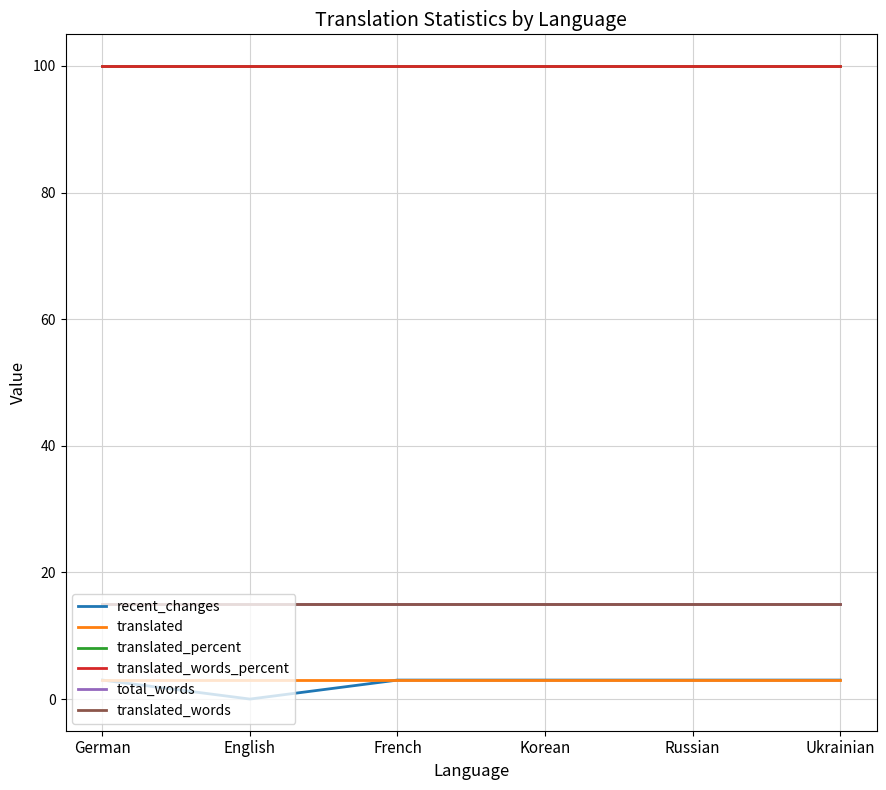

What is the sum of all recent_changes values?

15